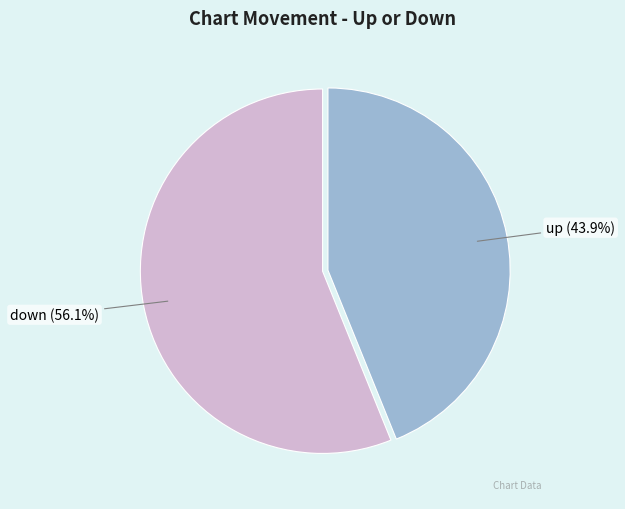

To the nearest percent, what percentage of the pie is down?

56%